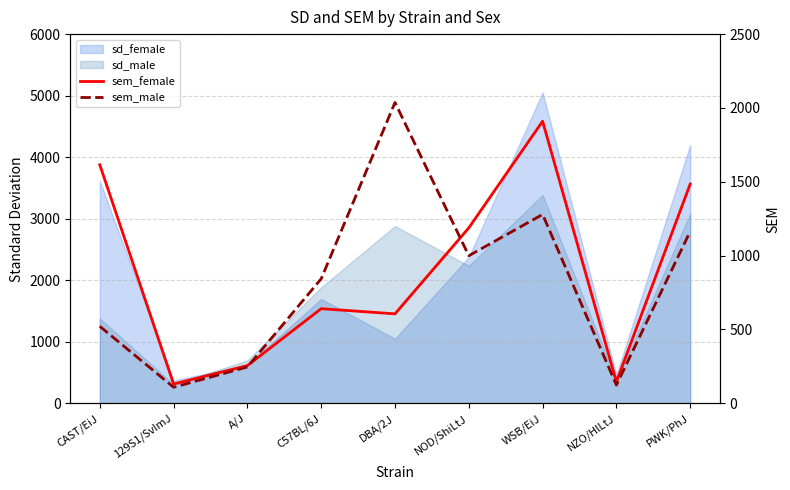

Does the chart have visible grid lines?

Yes